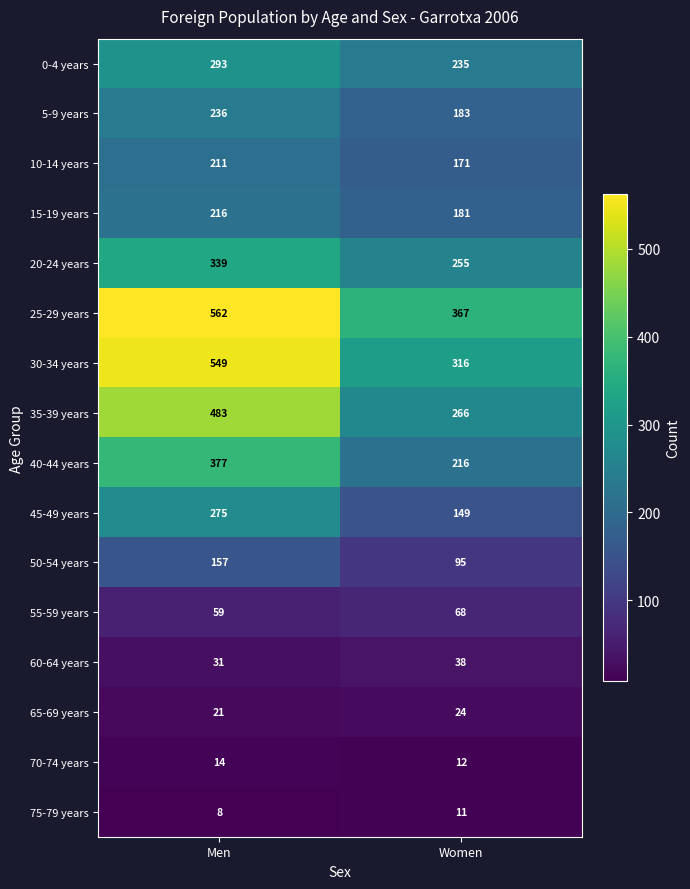

What is the sum of all 60-64 years values?

69